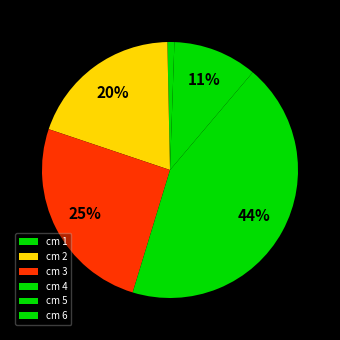

What is the largest slice in the pie chart?

cm 4